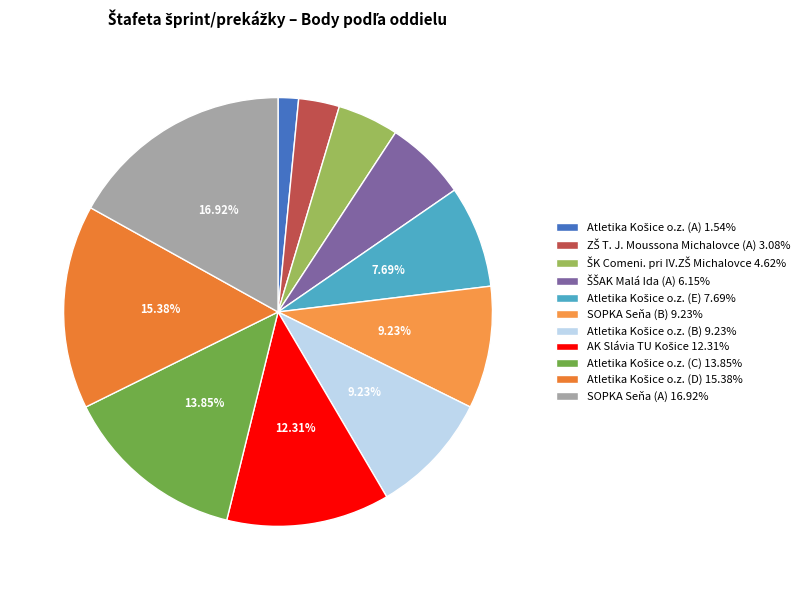

The SOPKA Seňa (B) slice represents 21% of the pie. True or false?

False